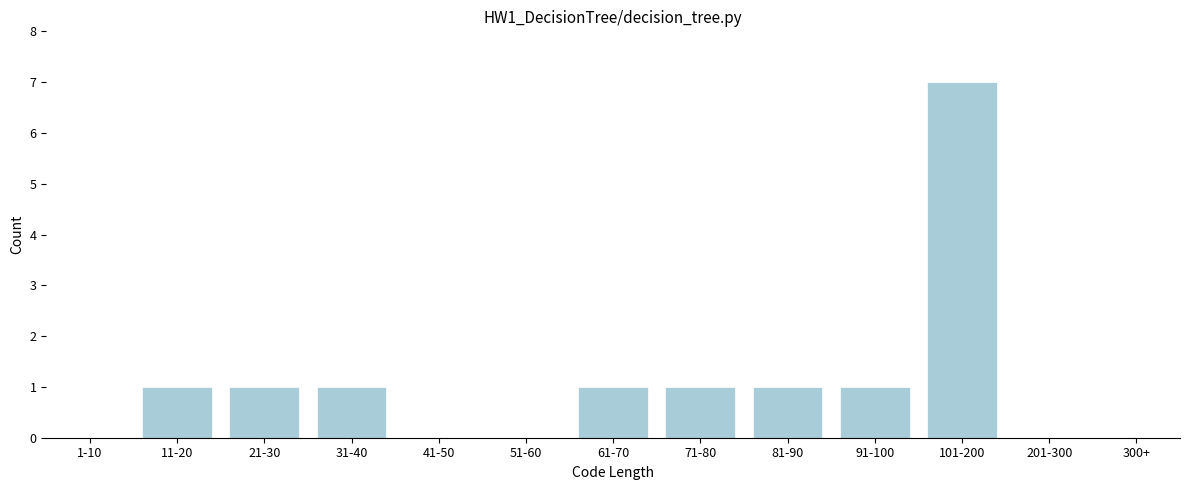

Is it true that the value at 91-100 is 1?

True